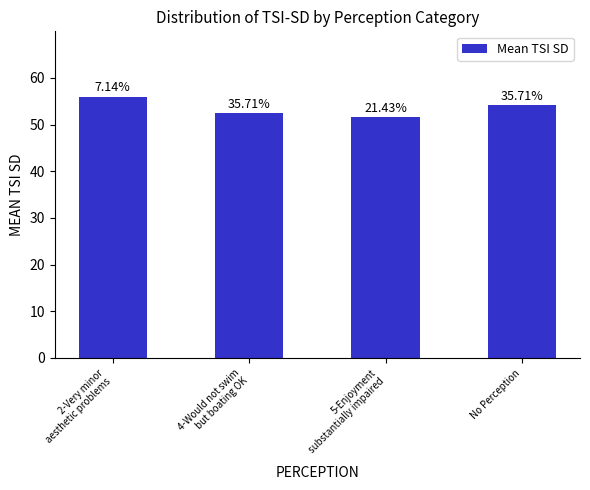

Are the bars horizontal?

No